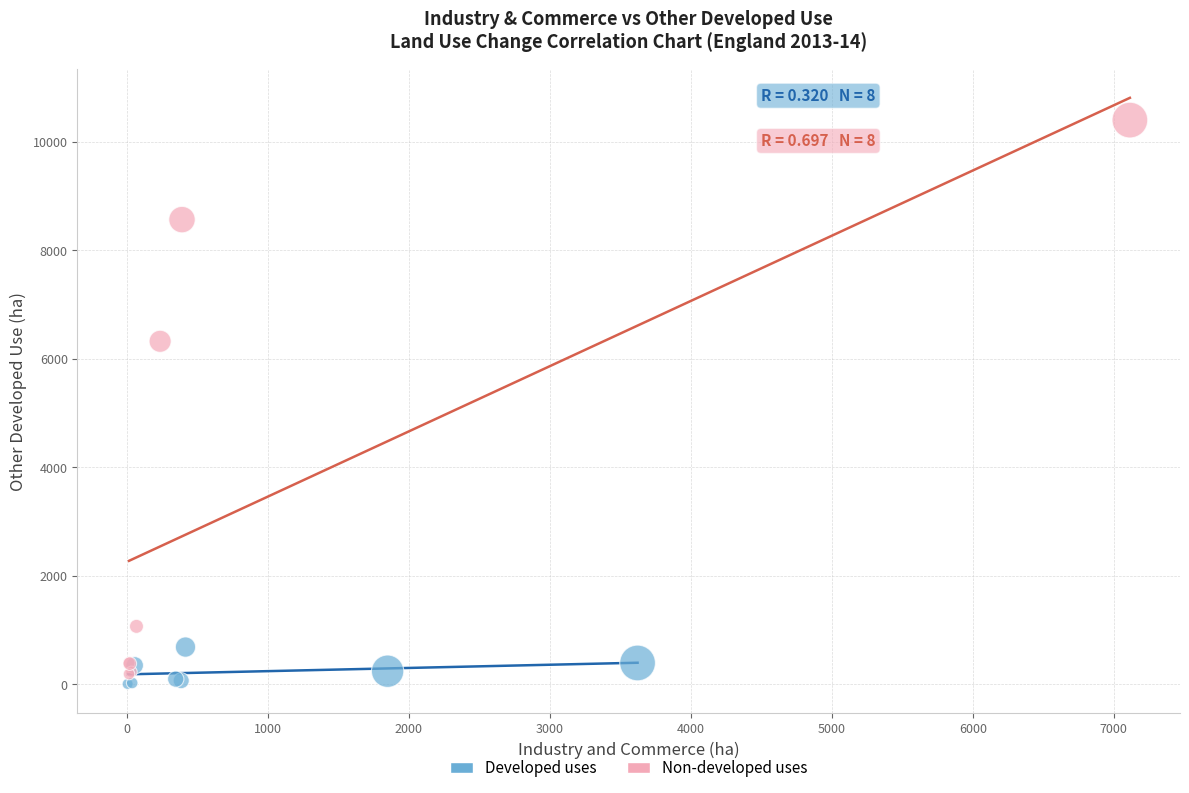

Which series contains the lowest Y value?

Developed uses